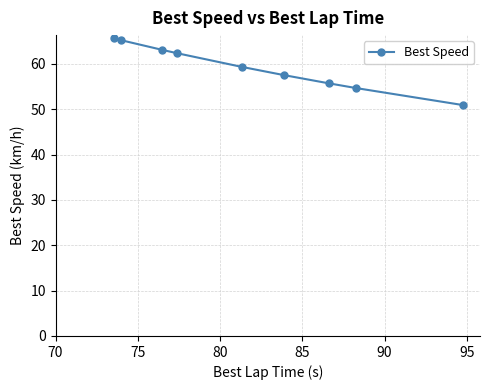

What is the maximum value shown in the chart?

65.6